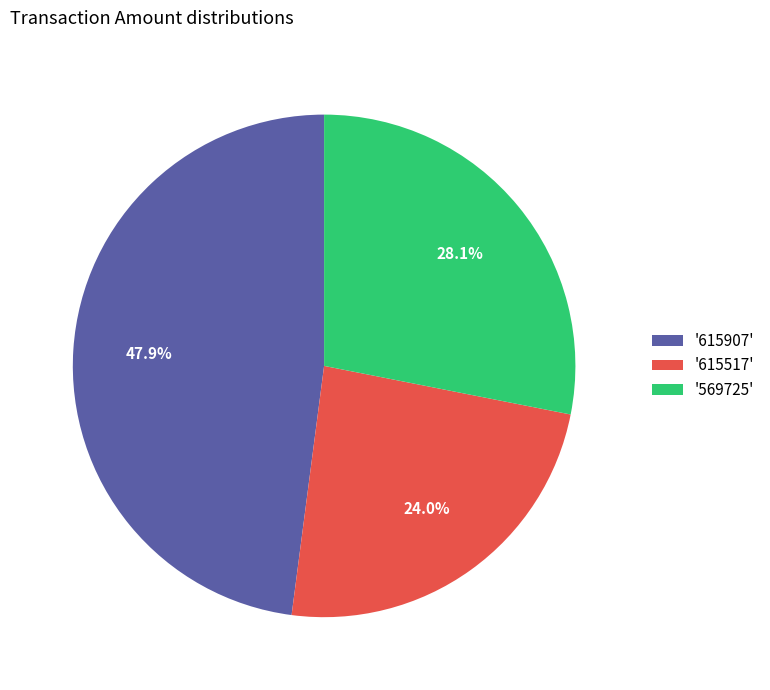

Rank the categories by value from lowest to highest.

'615517', '569725', '615907'